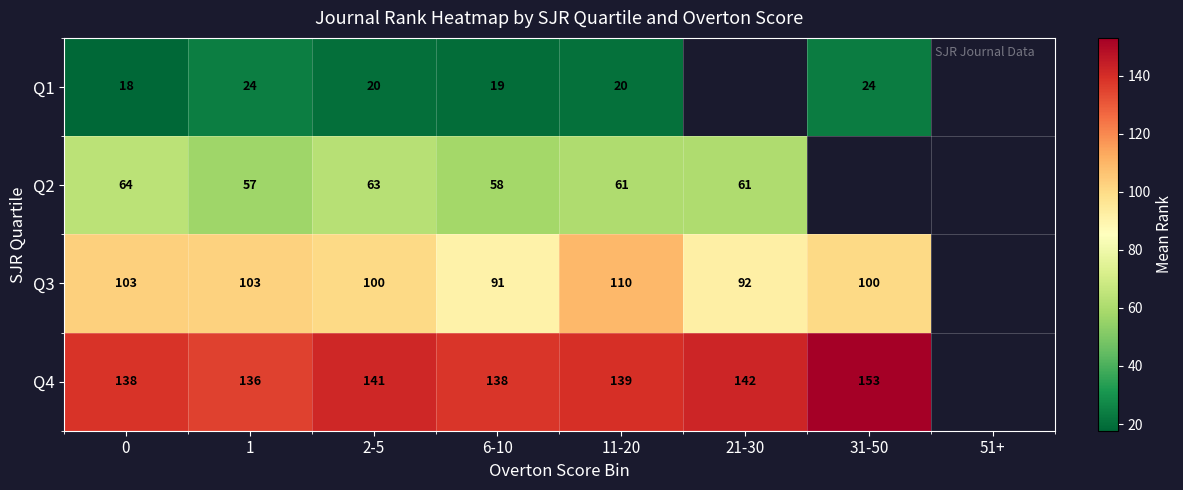

Is it true that Q1 equals 20.0 at 11-20?

True